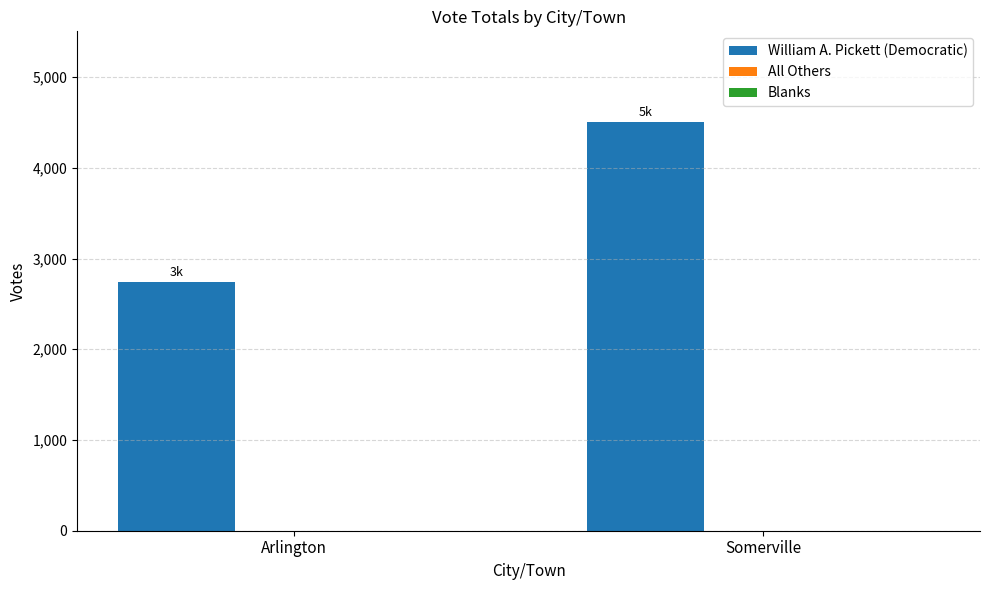

List the labels in order of value, largest first.

Somerville, Arlington